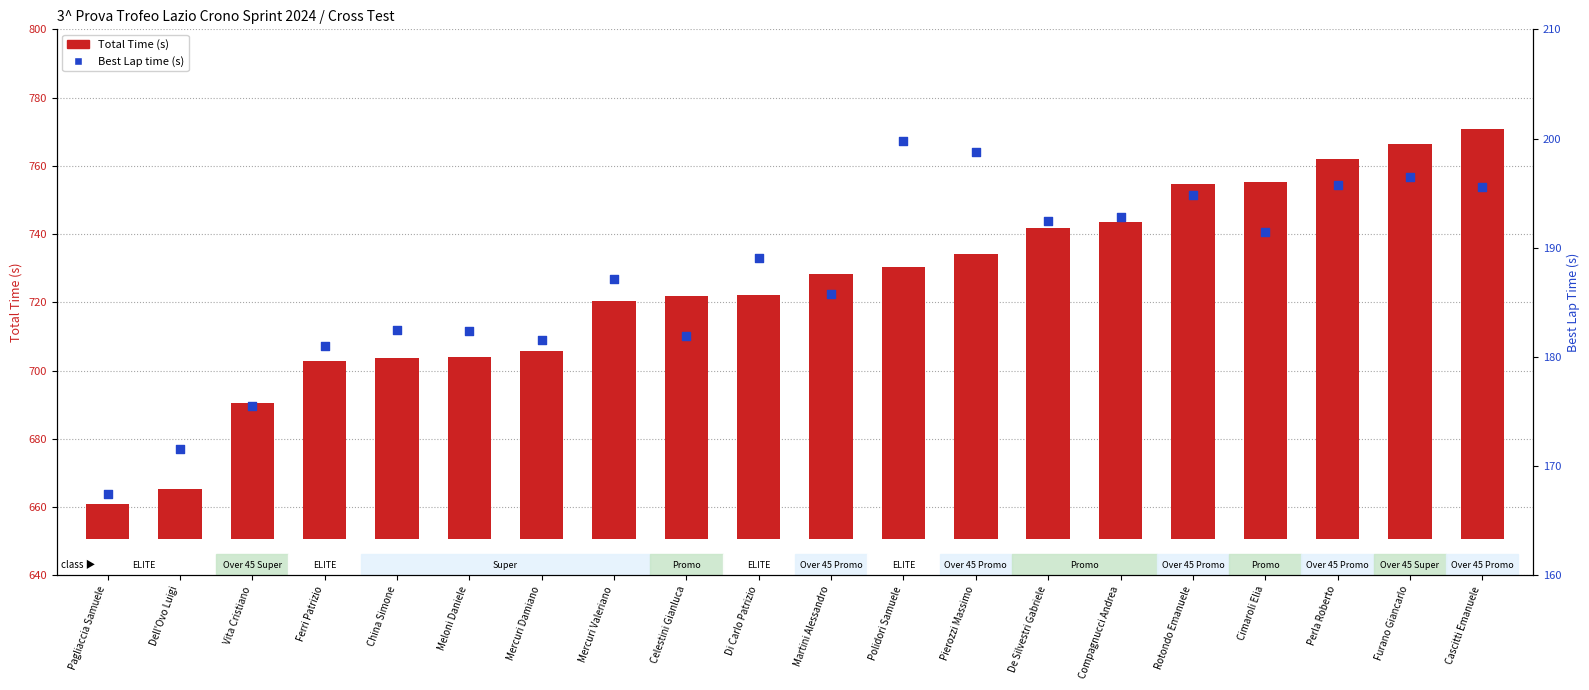

Which series reaches the minimum Y coordinate?

Total Time (s)